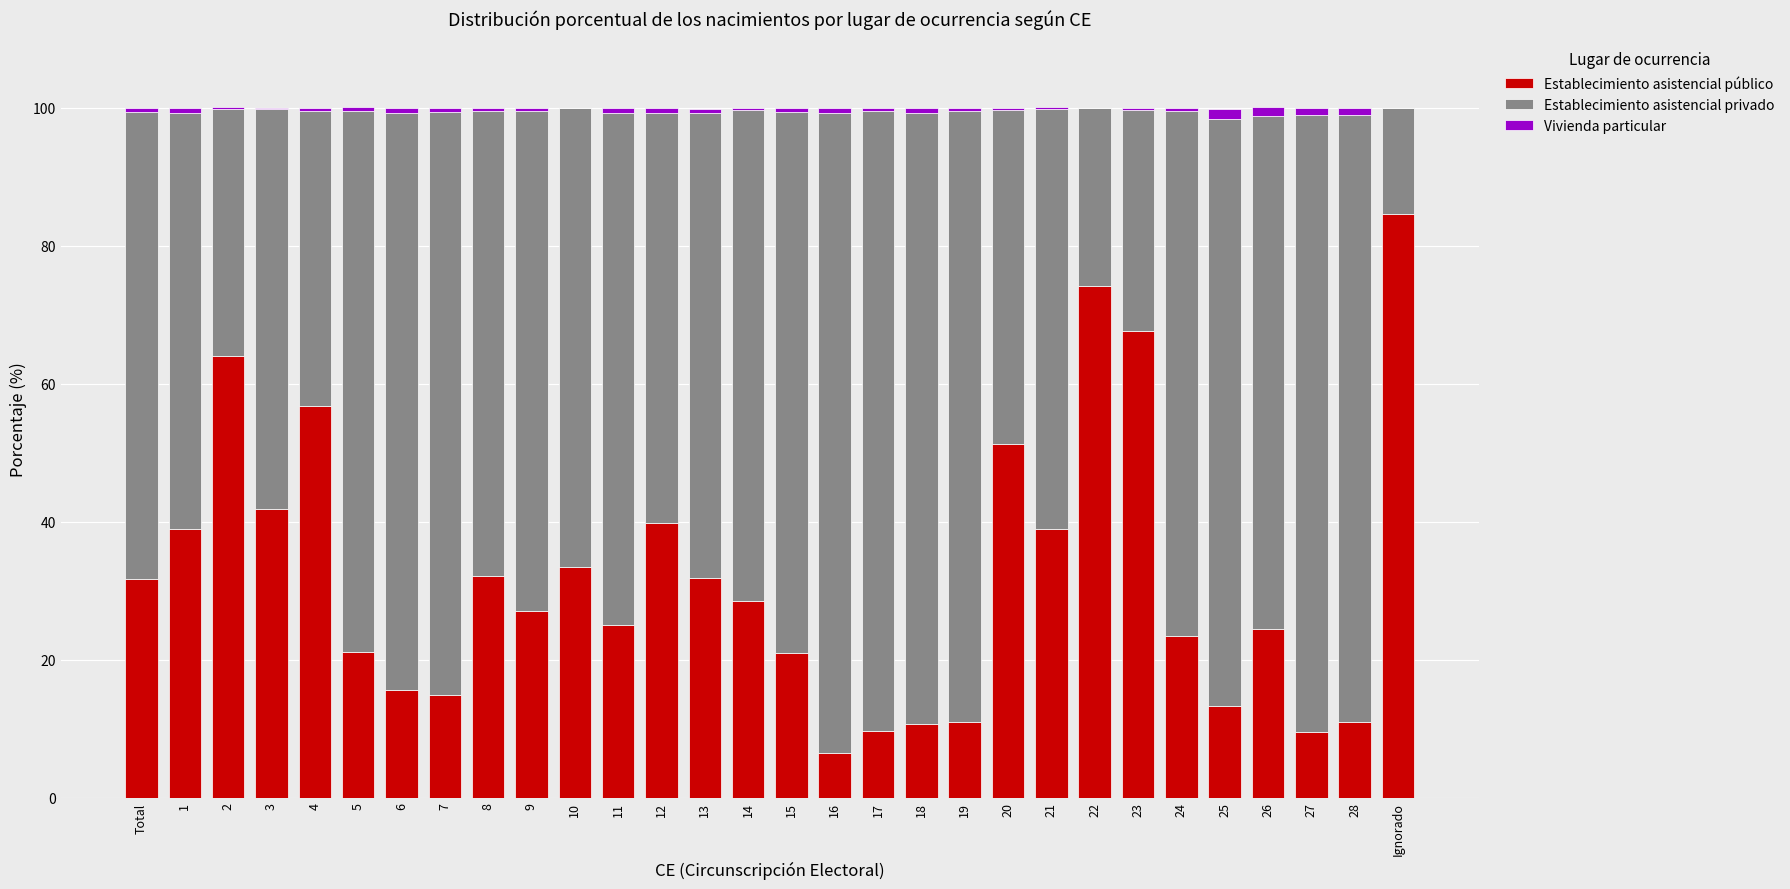

The value of Establecimiento asistencial público at Ignorado is 32.2. True or false?

False